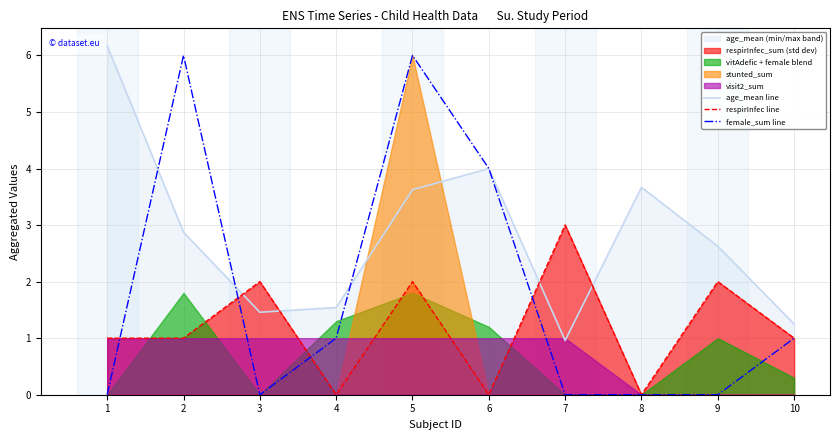

In age_mean line, how many points are higher than both neighbors (excluding endpoints)?

2